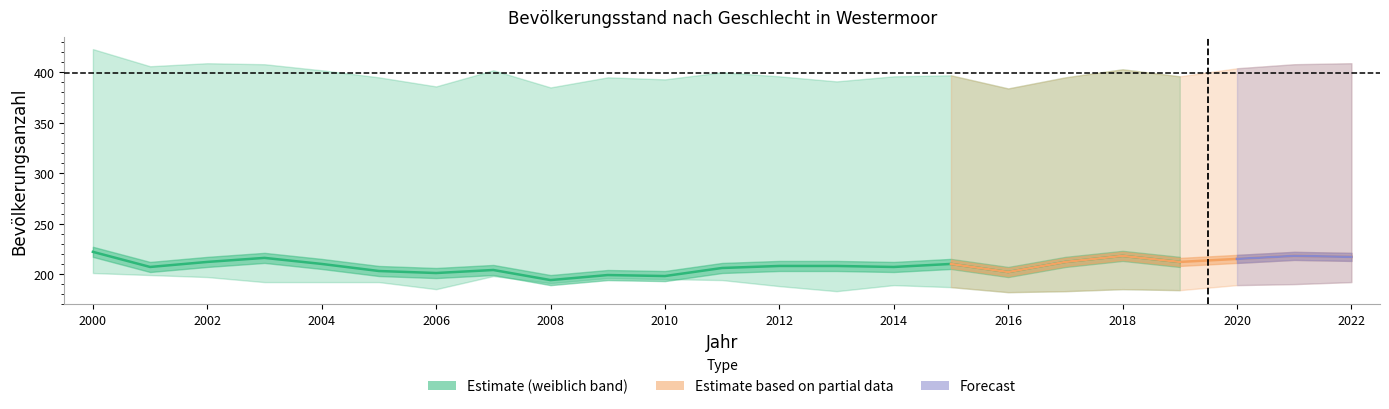

Does the chart display data point markers on the line(s)?

No